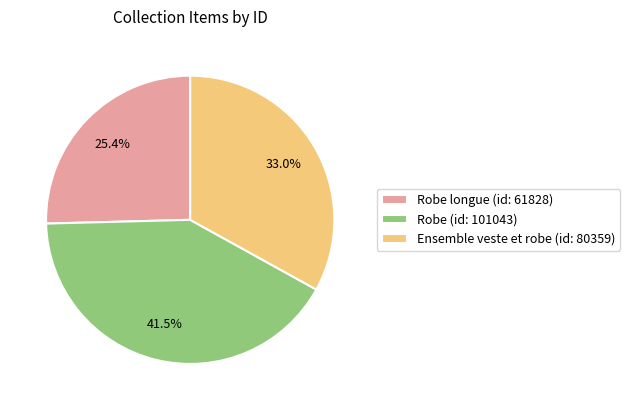

Rank the categories by value from highest to lowest.

Robe (id: 101043), Ensemble veste et robe (id: 80359), Robe longue (id: 61828)